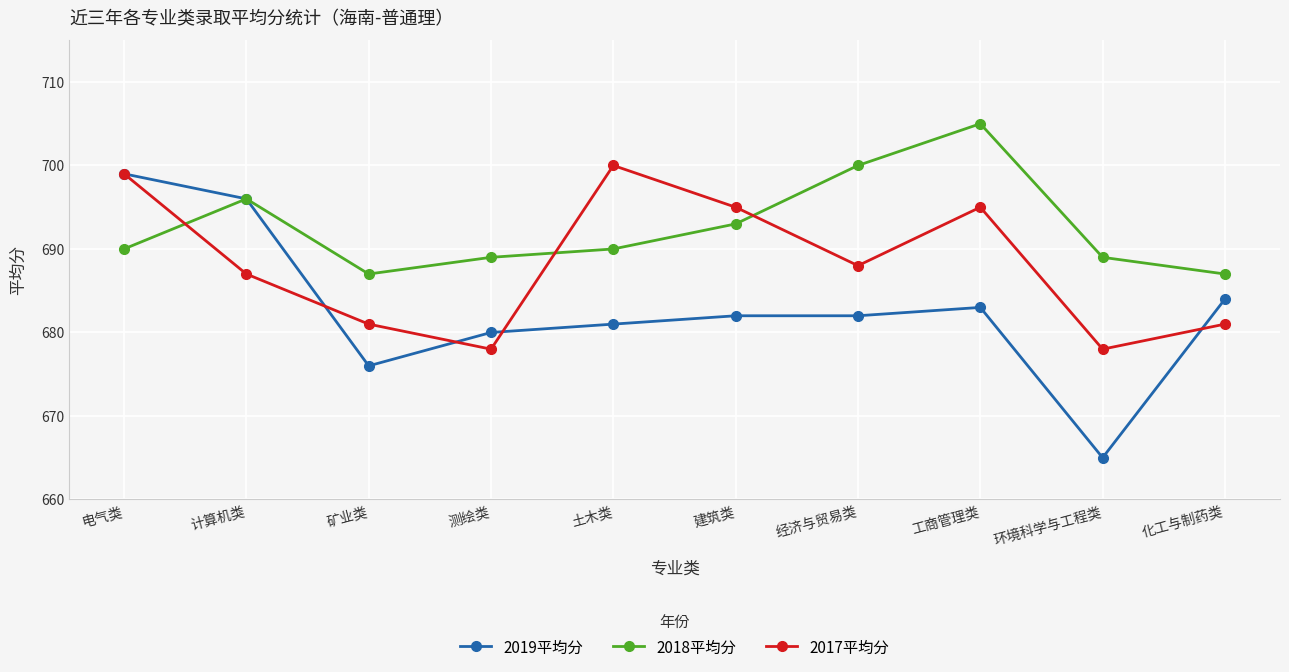

Count the number of categories in the chart.

10